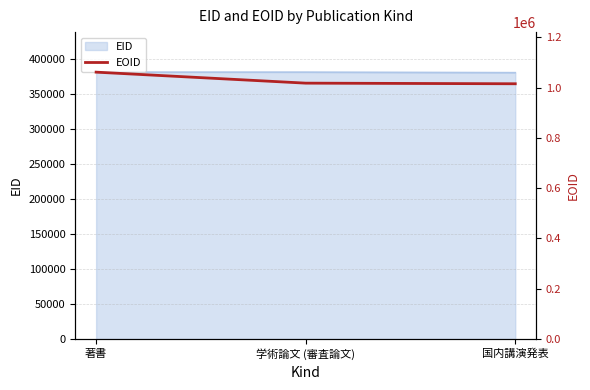

What position from the left is 国内講演発表?

3